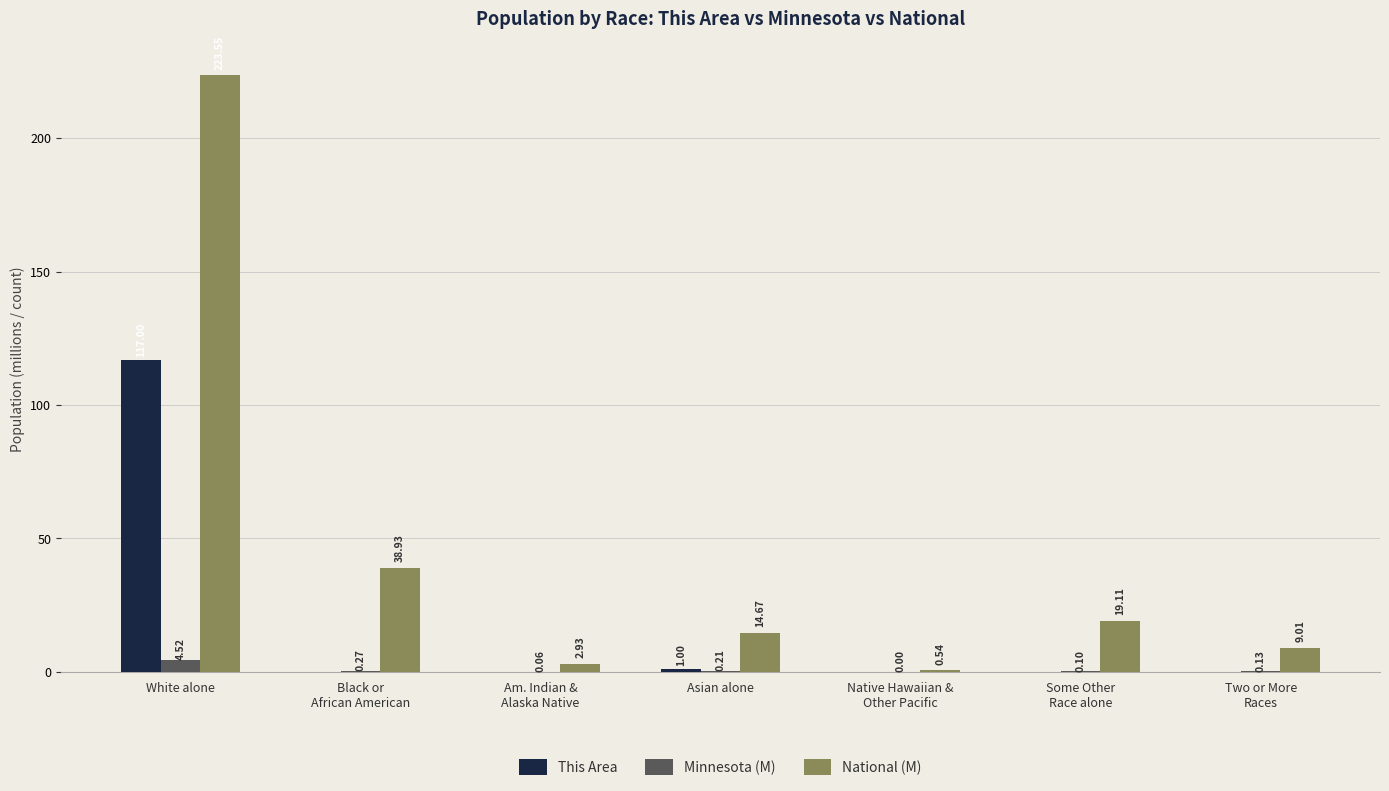

At which label is National (M) closest to 112?

Black or
African American